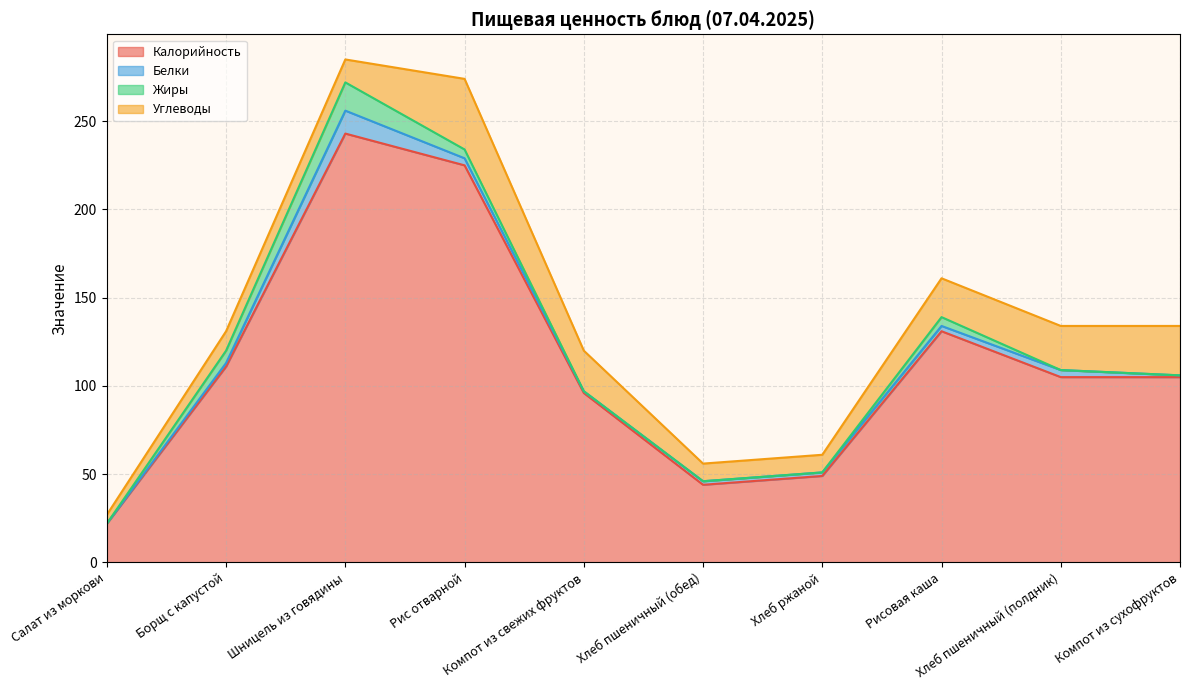

Which series ends up on top after the final intersection of Жиры and Белки?

Белки